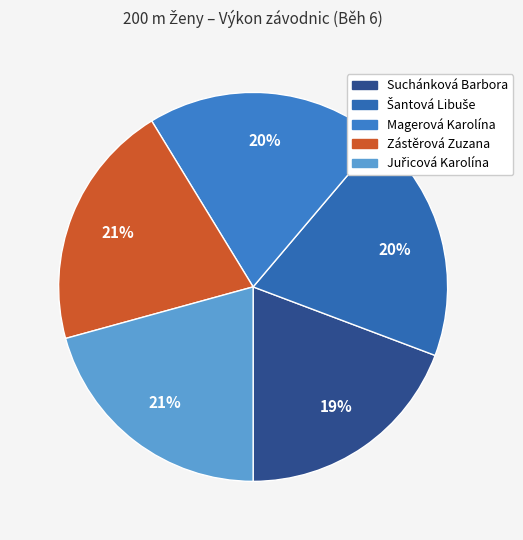

The Magerová Karolína slice represents 34% of the pie. True or false?

False